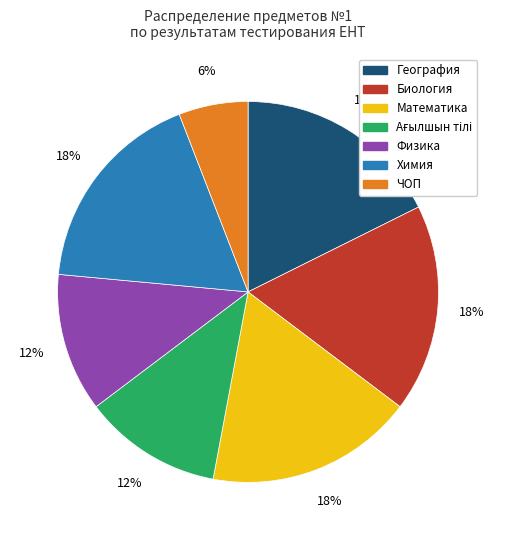

Is there a majority slice in this chart?

No